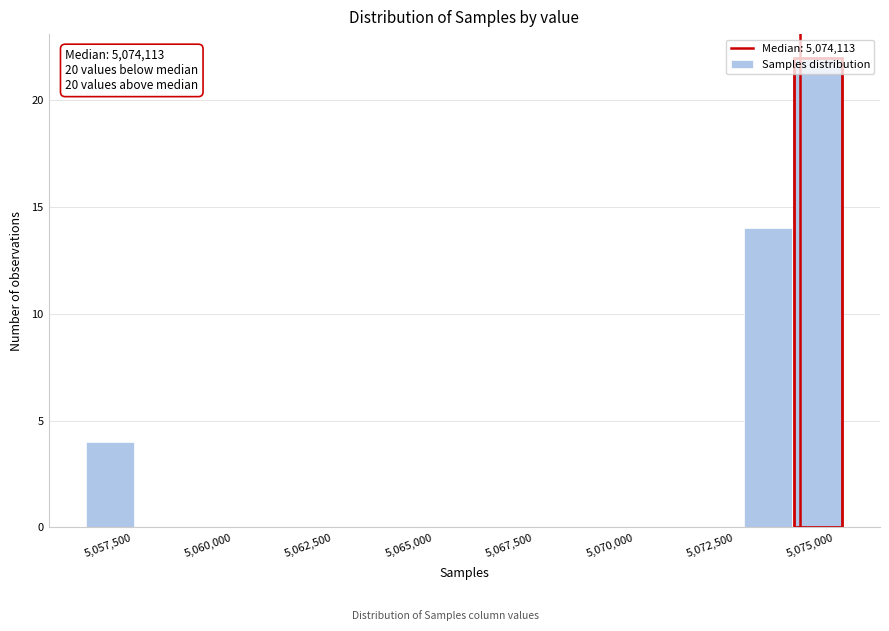

Read against the x-axis, roughly where is the centre of the tallest bar?

5074500